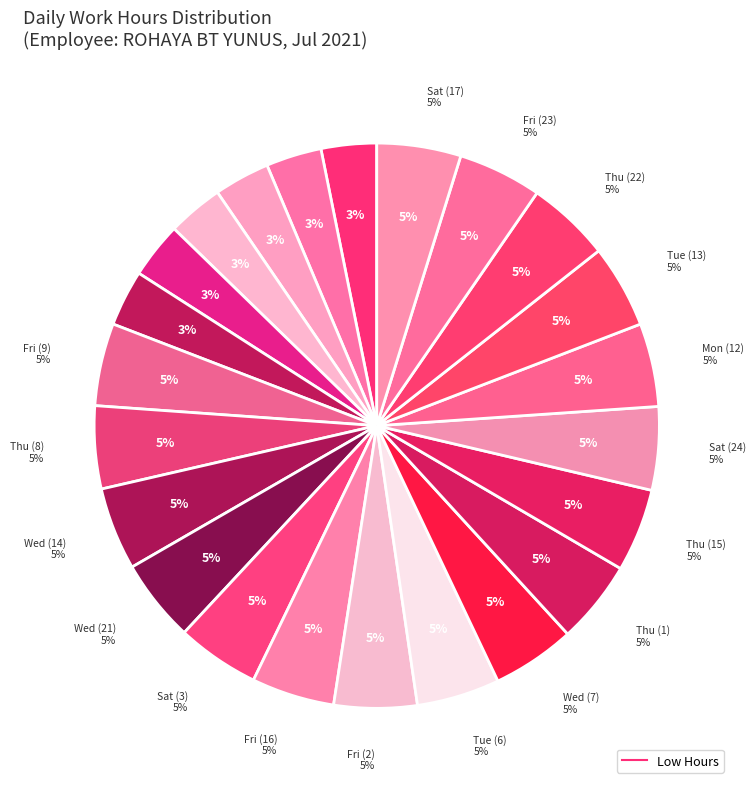

Is it true that Tue (6) is 14% of the pie?

False